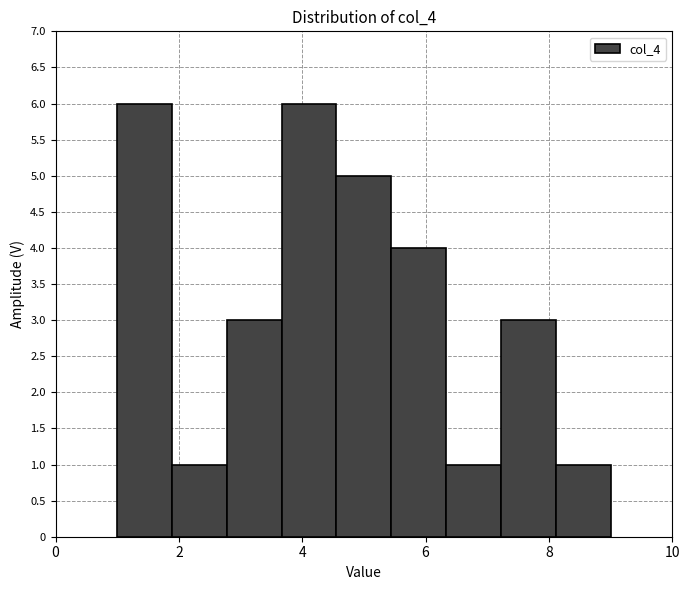

Reading left to right, list every bar in this chart as the range it spans on the x-axis followed by its height. Neither the bar edges nor the heights are printed on the chart, so give them approximately, as read against the axes.

1.0 to 1.8: 6
1.8 to 2.8: 1
2.8 to 3.6: 3
3.6 to 4.6: 6
4.6 to 5.4: 5
5.4 to 6.4: 4
6.4 to 7.2: 1
7.2 to 8.2: 3
8.2 to 9.0: 1